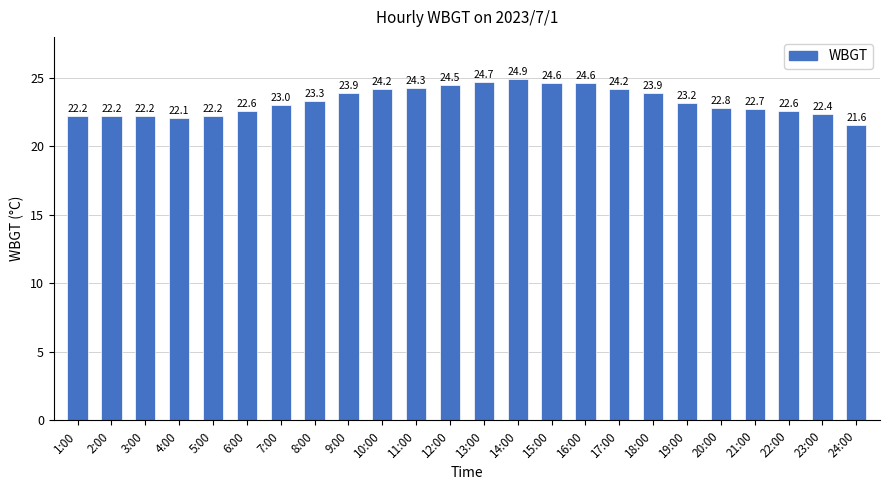

Which has a higher value, 15:00 or 12:00?

15:00